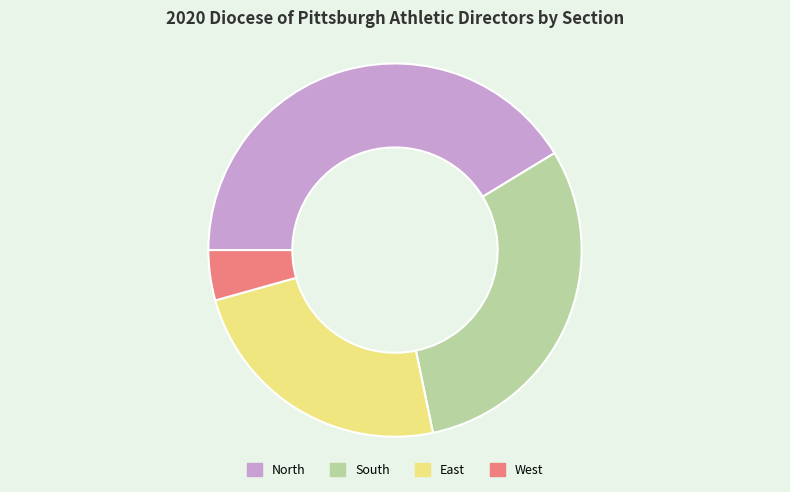

Rank the categories by value from highest to lowest.

North, South, East, West